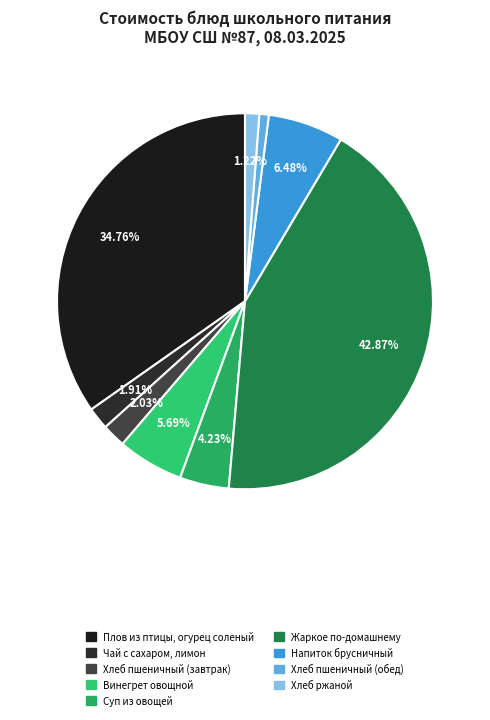

Between Суп из овощей and Винегрет овощной, which is larger?

Винегрет овощной